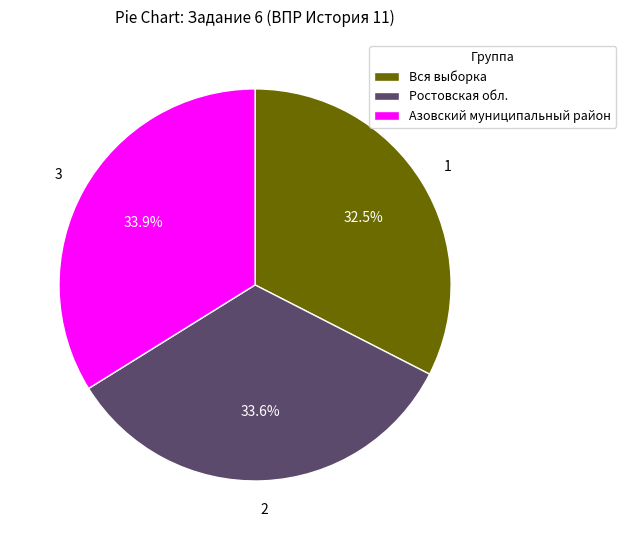

What is the smallest slice in the pie chart?

Вся выборка